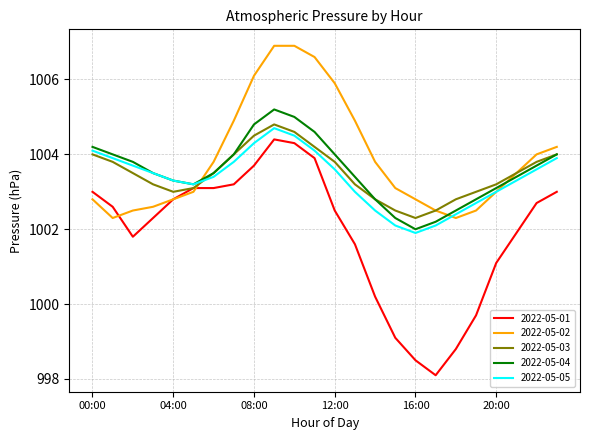

What is the greatest value displayed?

1006.9